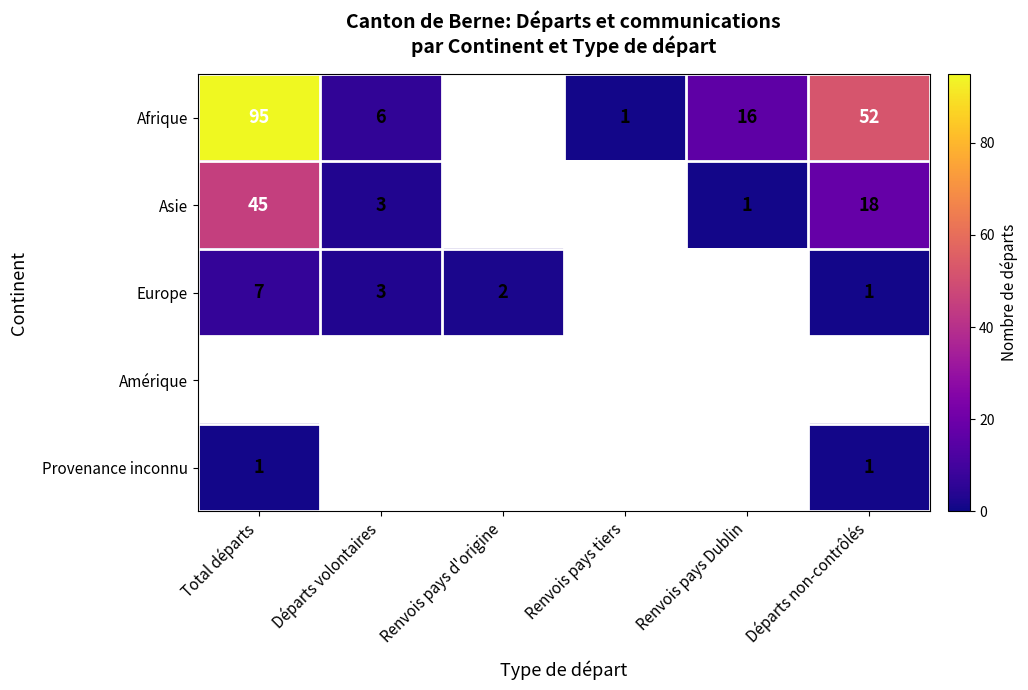

Is the value of Provenance inconnu at Total départs greater than the value of Europe at Départs volontaires?

No